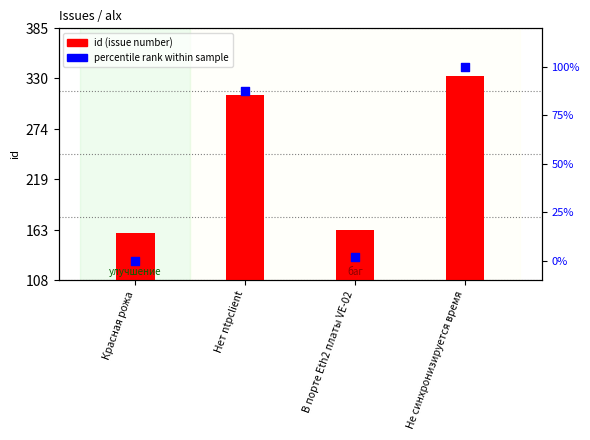

At which category is the sum across all series the highest?

Не синхронизируется время